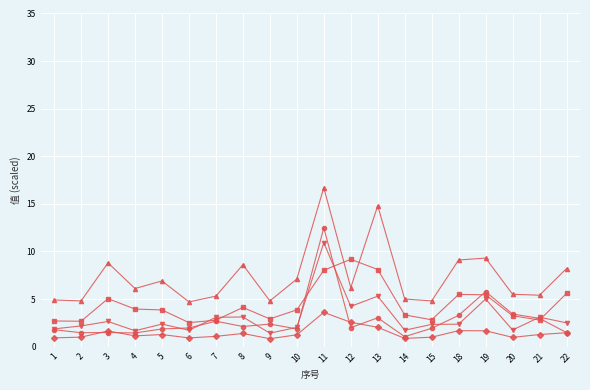

At which category is the sum across all series the highest?

11